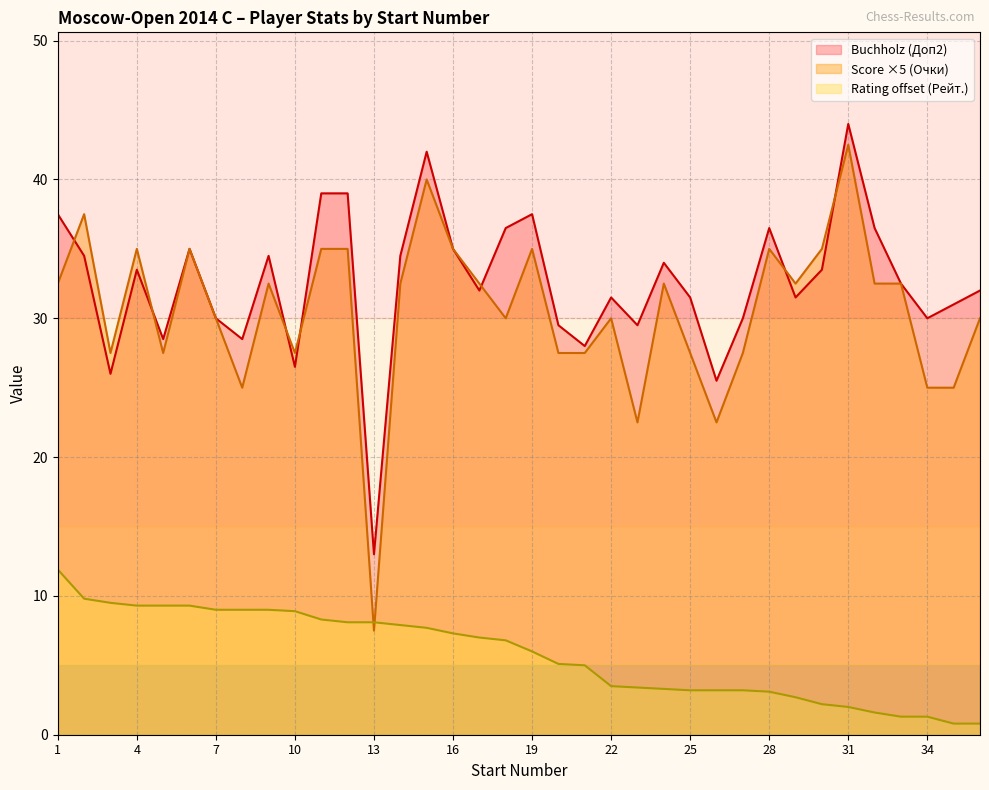

True or false: Buchholz and Score cross at least once.

True